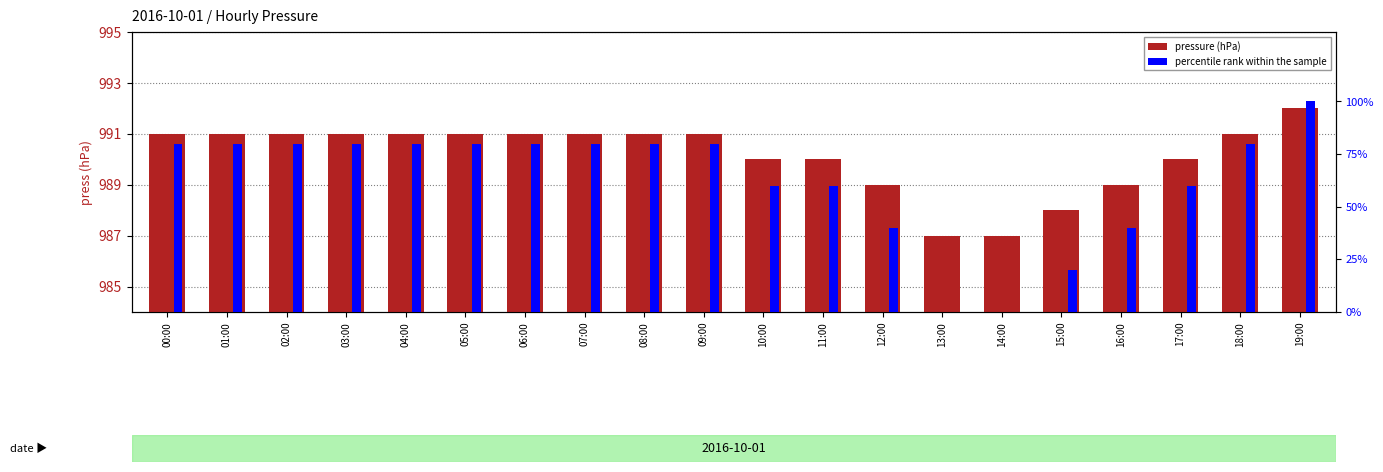

Which series has the largest range (max minus min)?

percentile rank within the sample